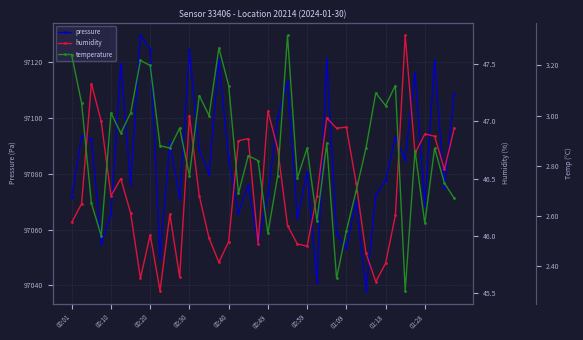

Which series has the largest total across all categories?

pressure